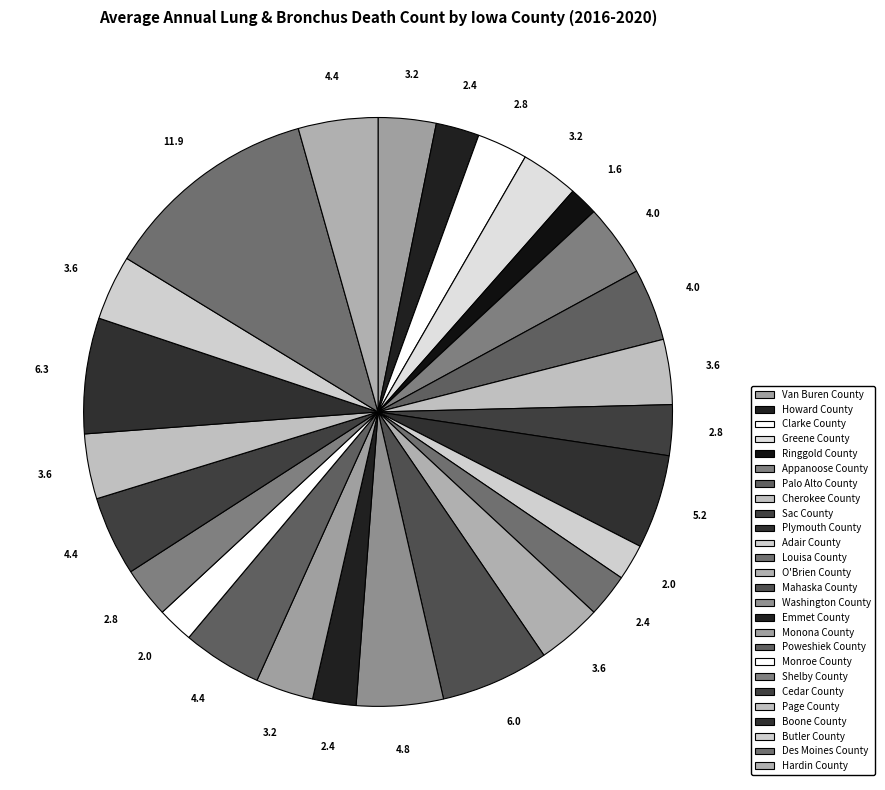

How many segments does this pie chart have?

26